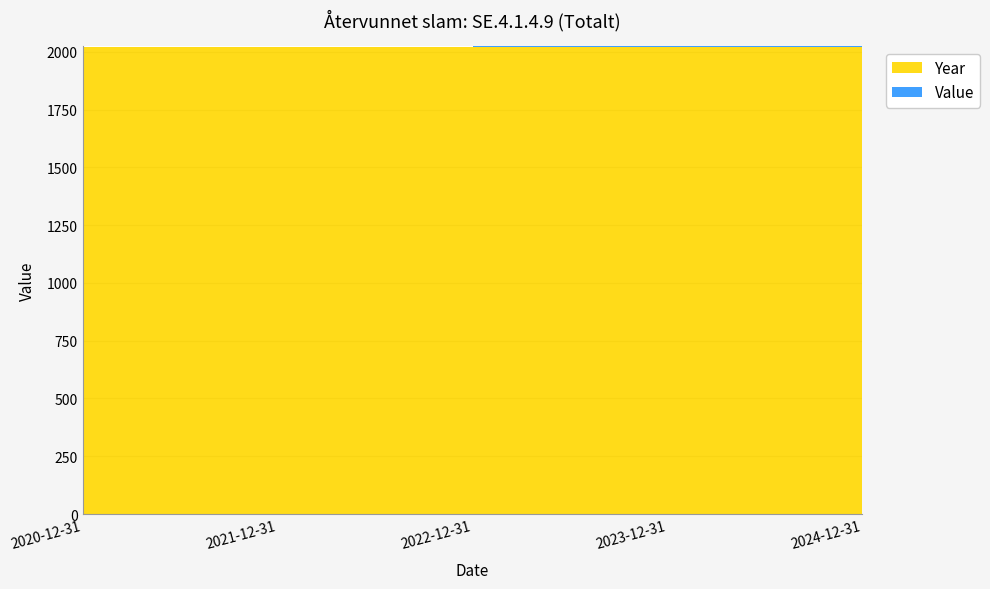

What is the value of the Year point at the 5th from the left?

2024